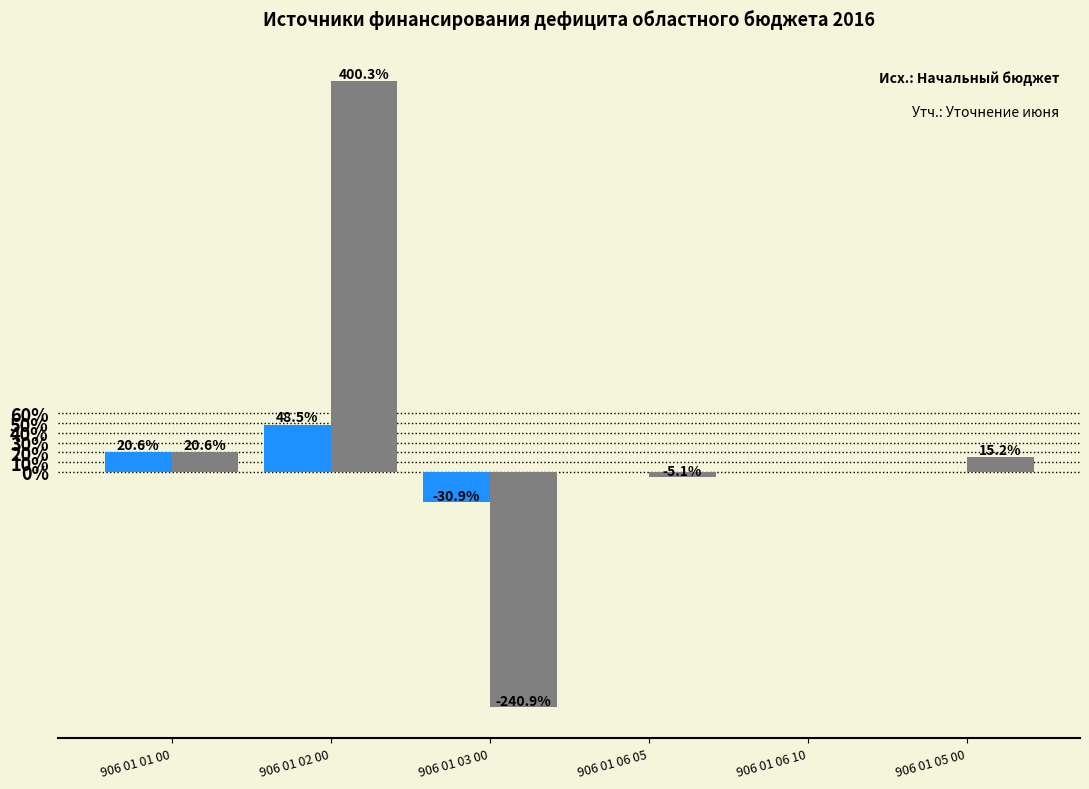

At which category is the sum across all series the highest?

906 01 02 00